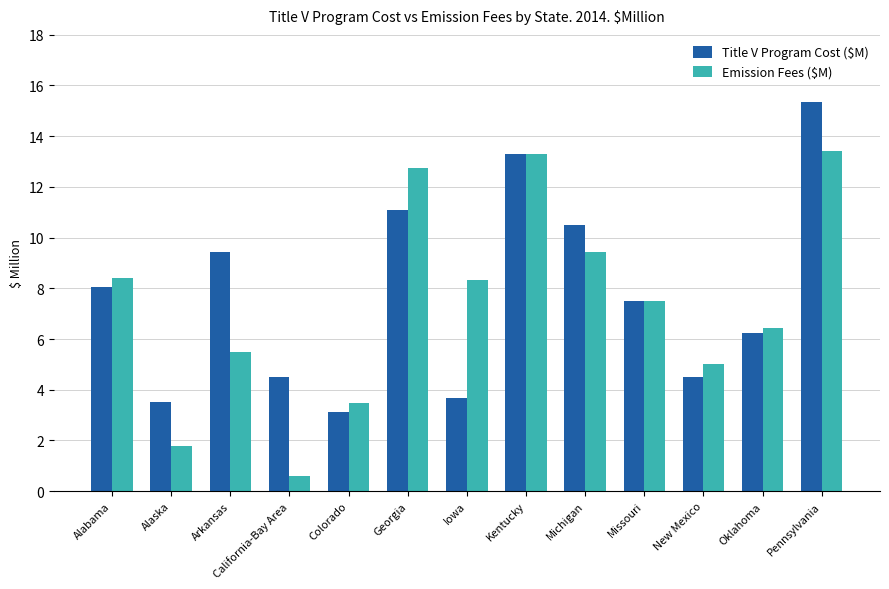

What position from the left is Arkansas?

3